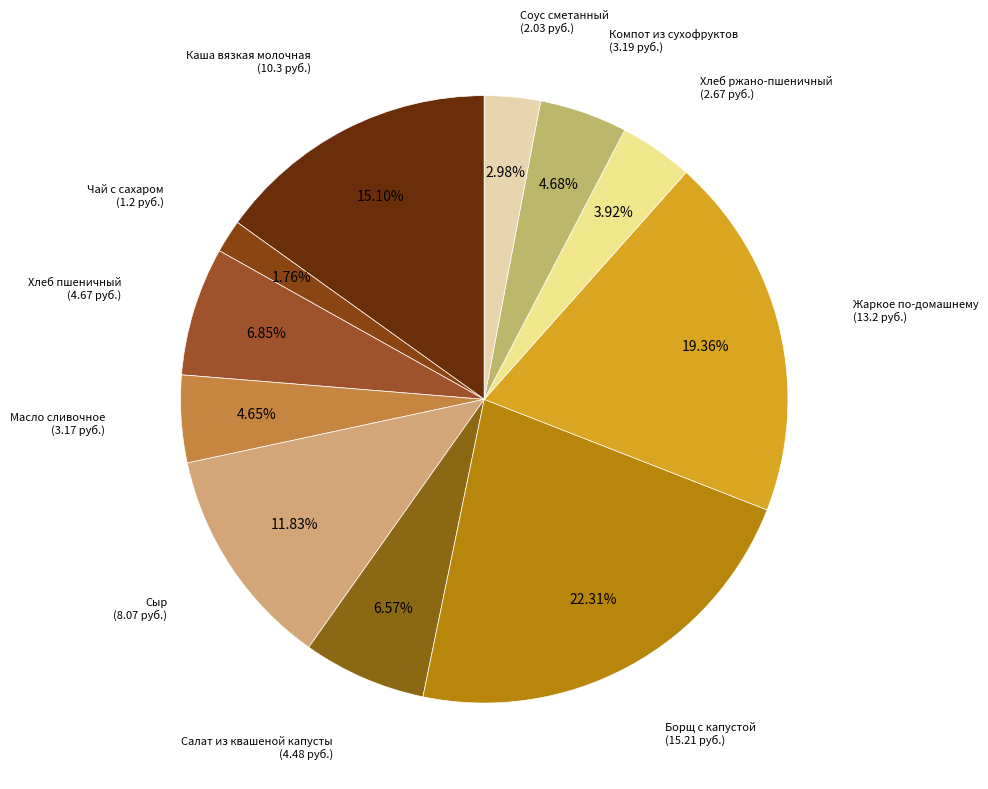

Count the number of slices in the pie.

11